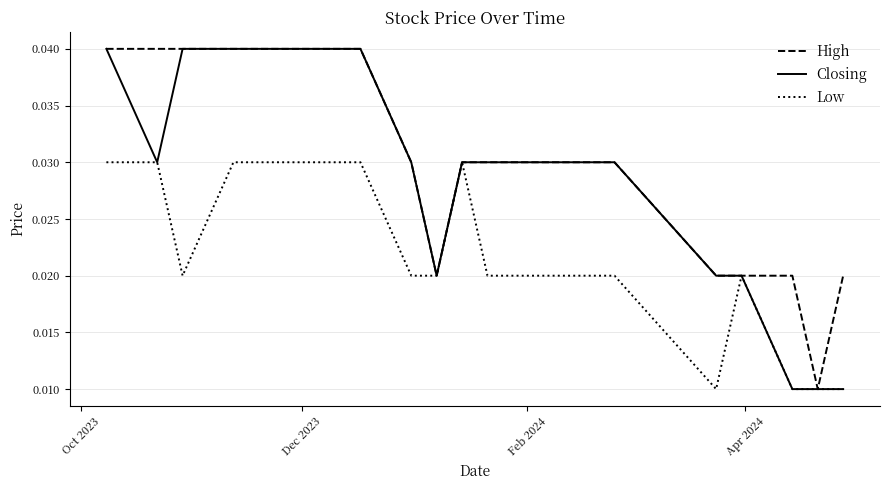

At how many categories does at least one series exceed 0?

20